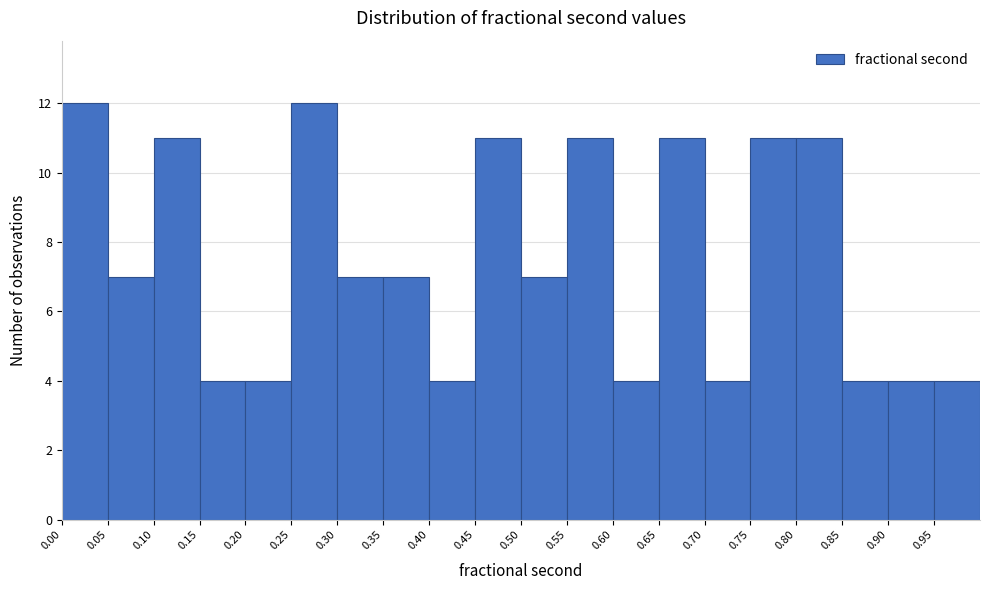

What is the height of the bar covering 0.25 to 0.30 on the x-axis? The values are not printed on the chart, so give them approximately, as read against the axis.

12